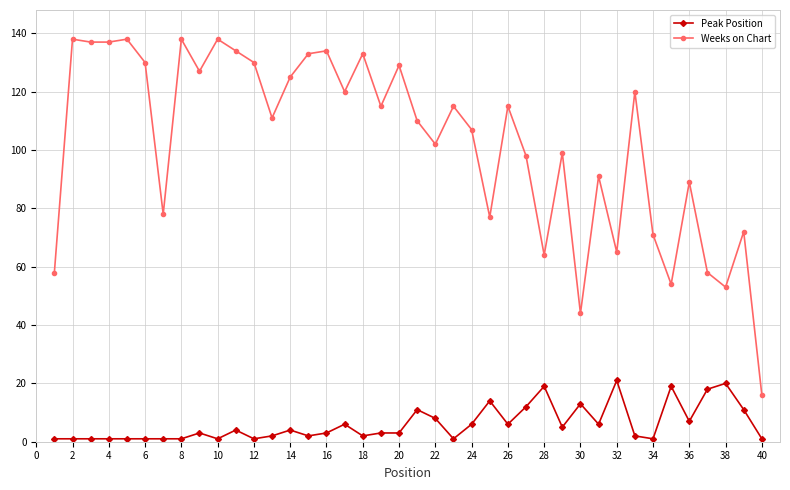

True or false: Peak Position and Weeks on Chart cross at least once.

False